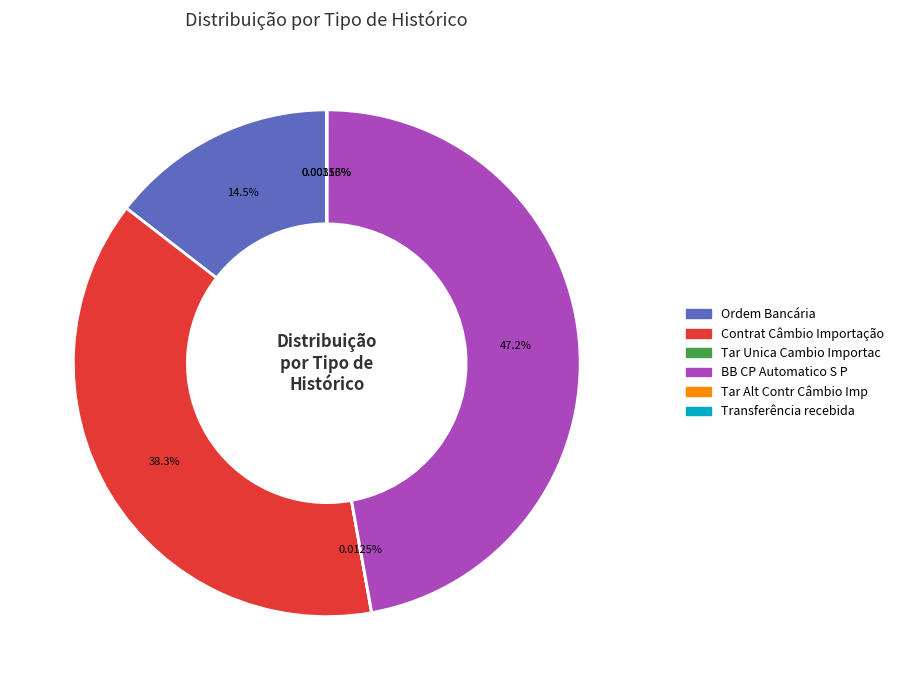

Is there any slice that represents more than half of the pie?

No